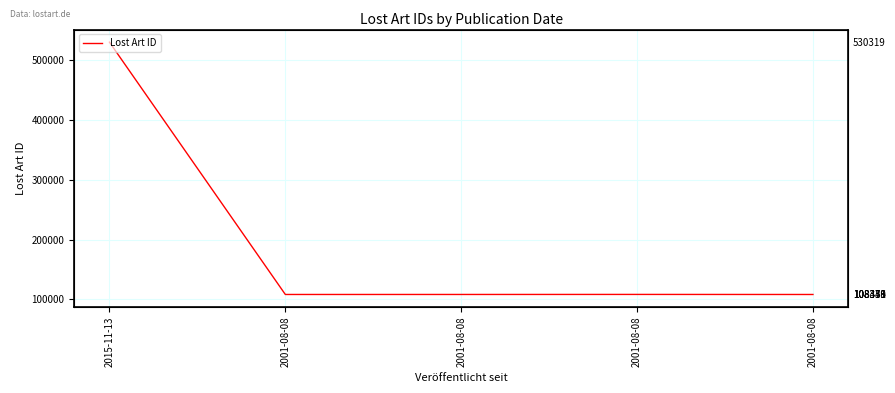

What value does the data have at 2001-08-08, to the nearest 10?

108370